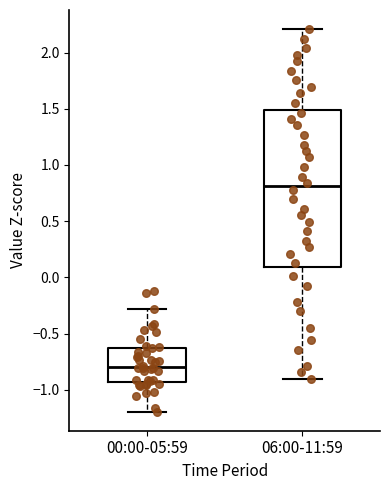

Which box has the highest median line?

06:00-11:59